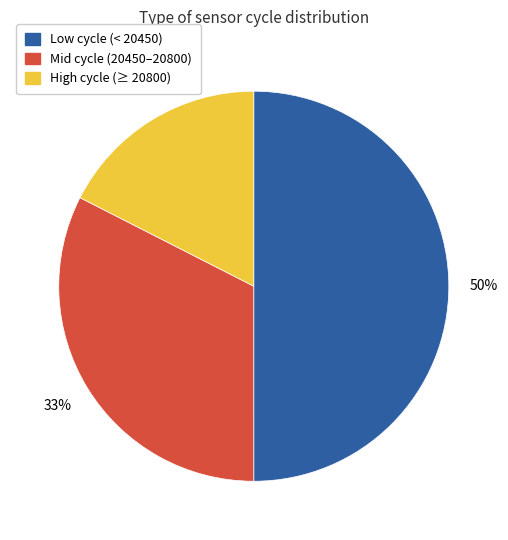

What is the largest slice in the pie chart?

Low cycle (< 20450)